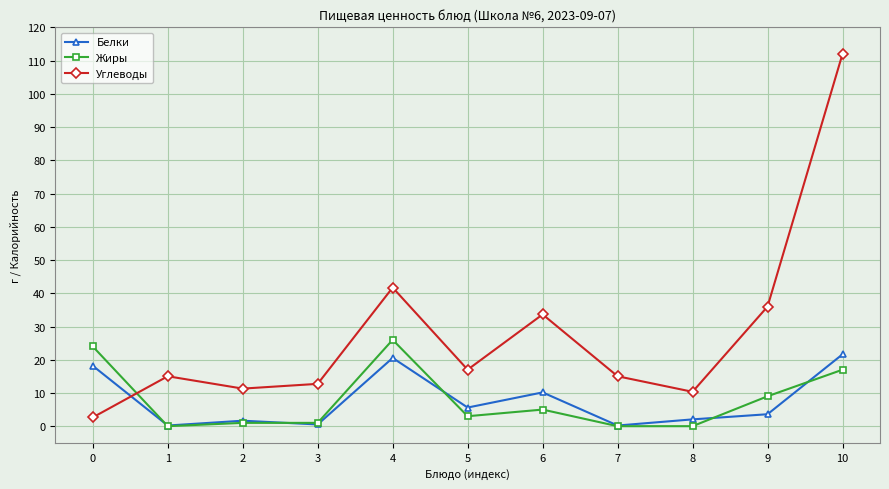

Is it true that Белки equals 21.6 at 10?

True